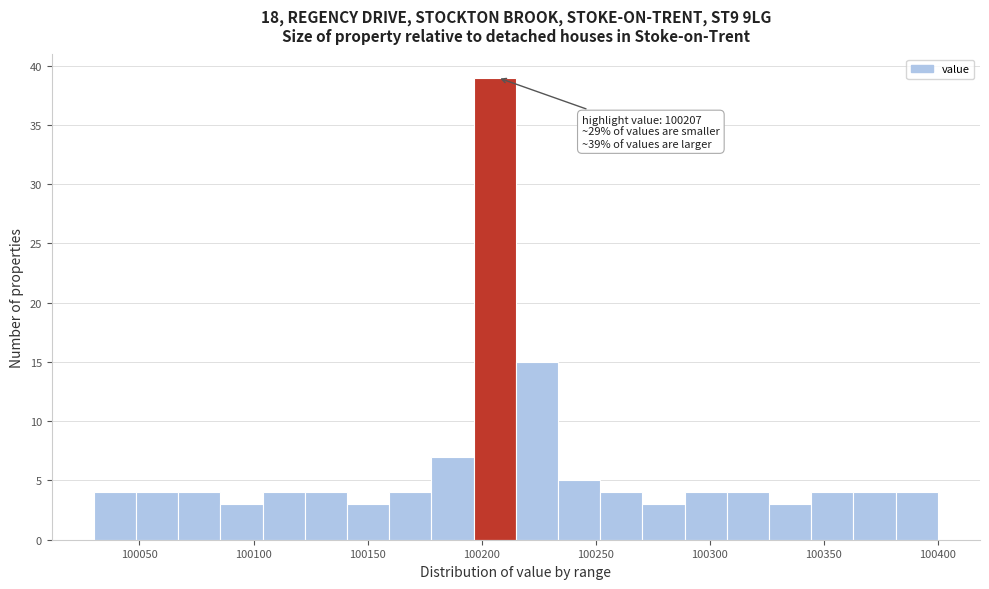

Read against the x-axis, roughly where is the centre of the tallest bar?

100205